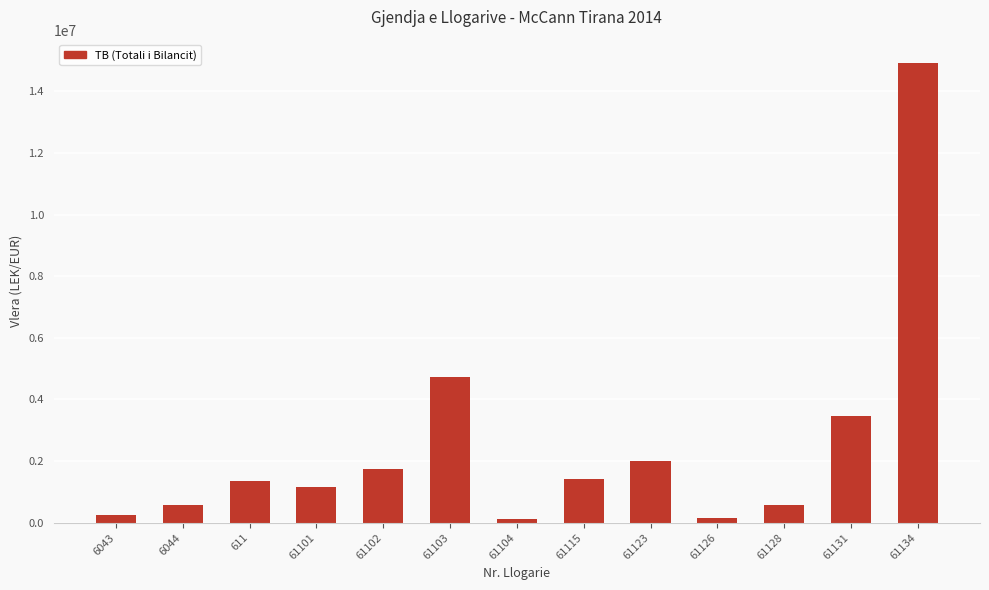

What is the approximate value at 61103?

4735066.9